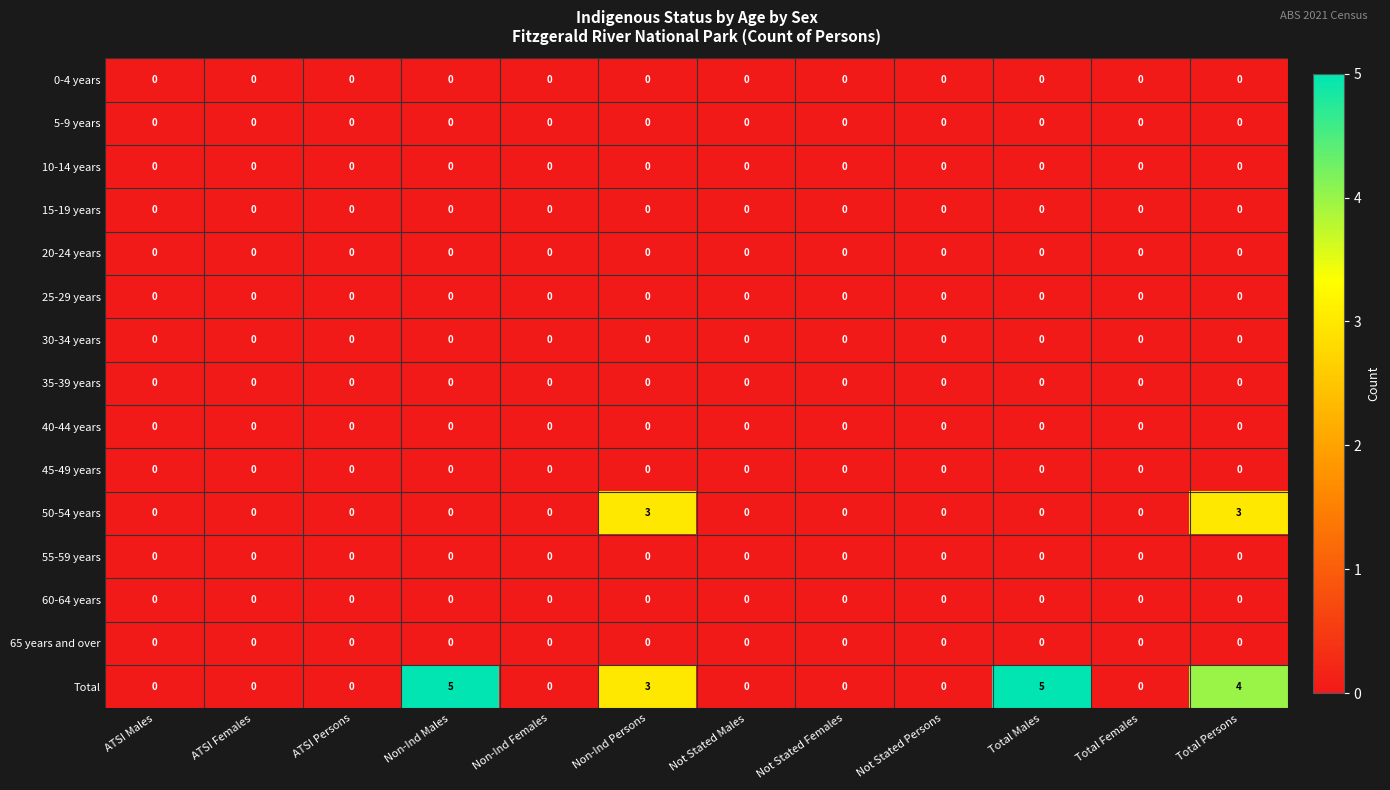

What is the total value across all series at Non-Ind Males?

5